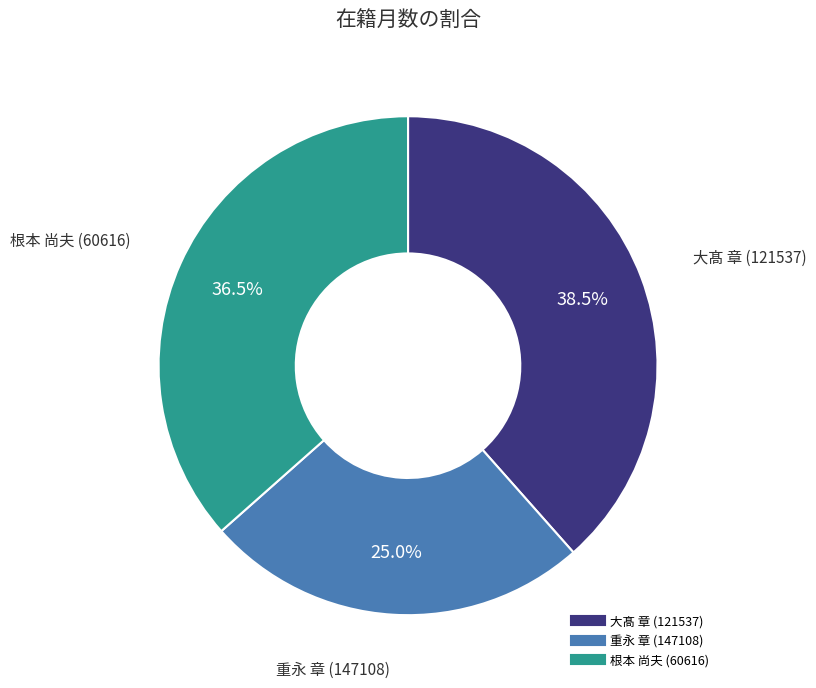

What is the ratio of the value at 根本 尚夫 (60616) to the value at 重永 章 (147108)?

1.5